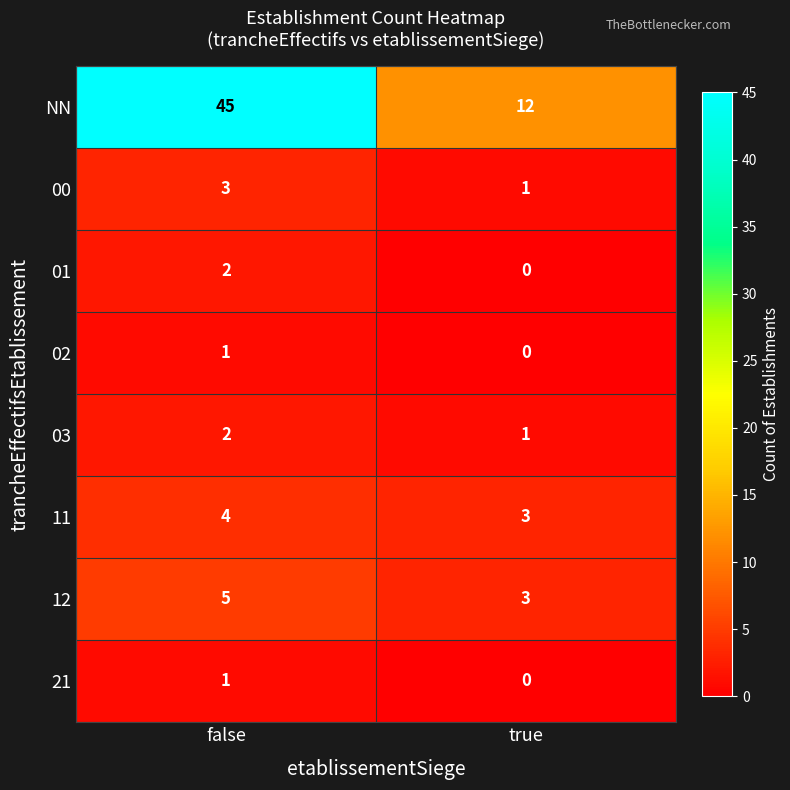

What value does the NN series have at true?

12